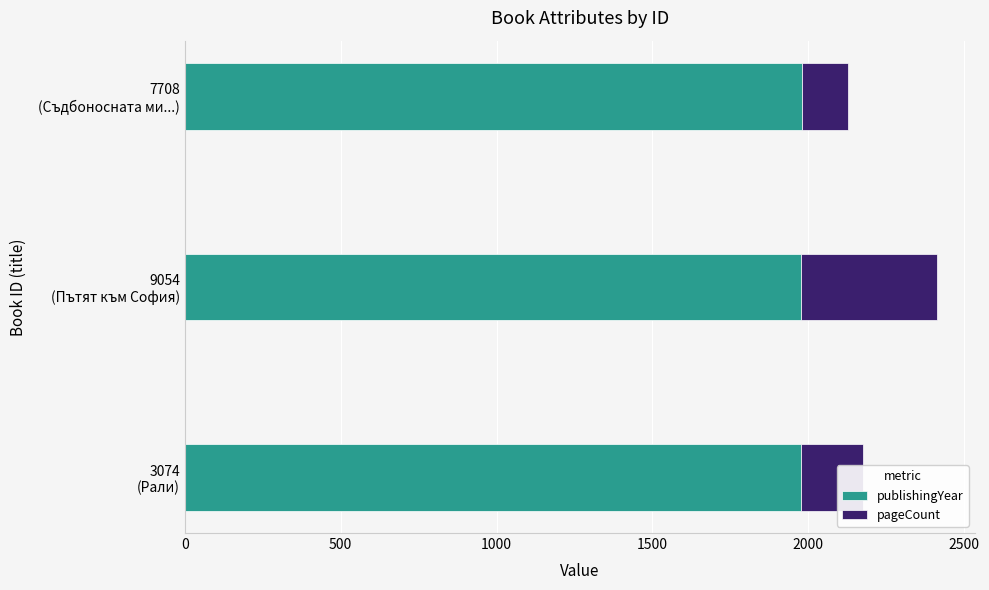

What is the lowest value of the publishingYear series?

1976